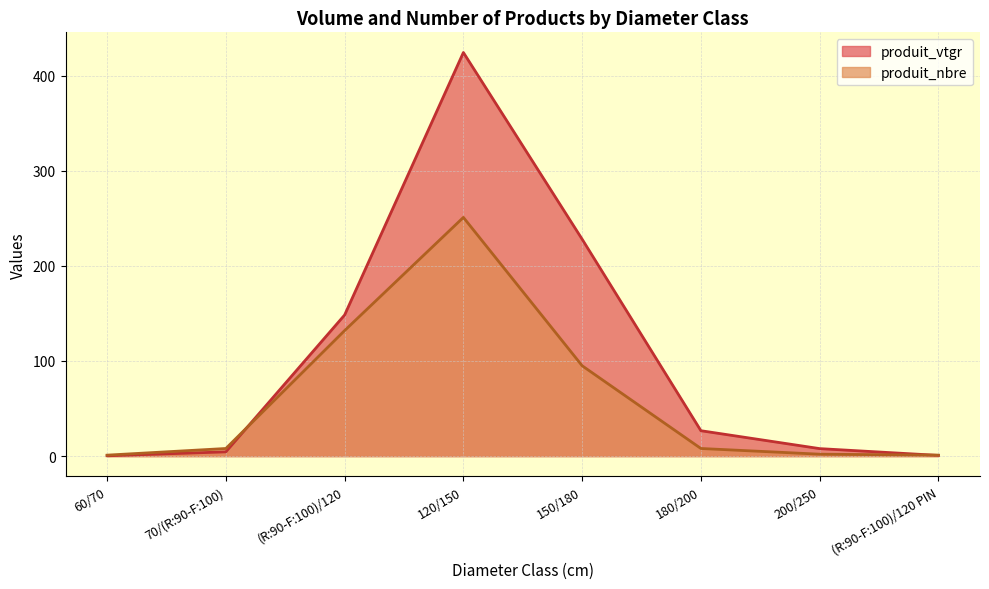

What is the minimum value shown in the chart?

0.3